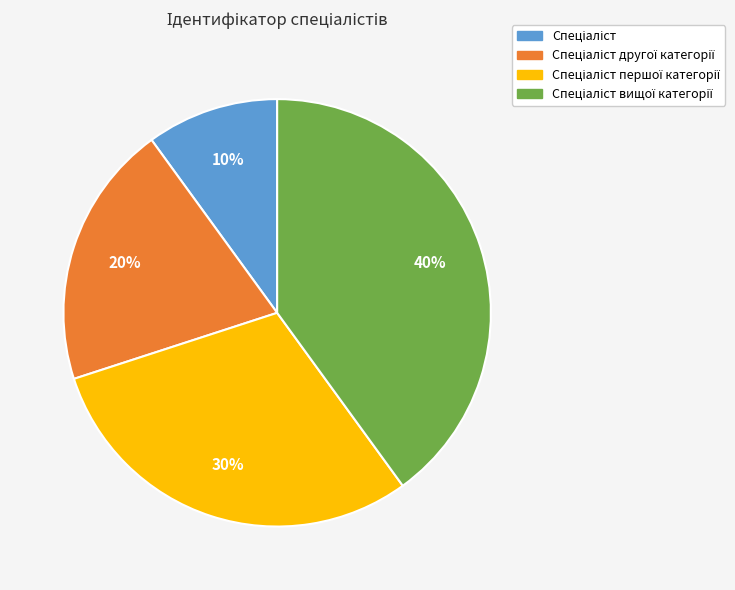

Is there a majority slice in this chart?

No